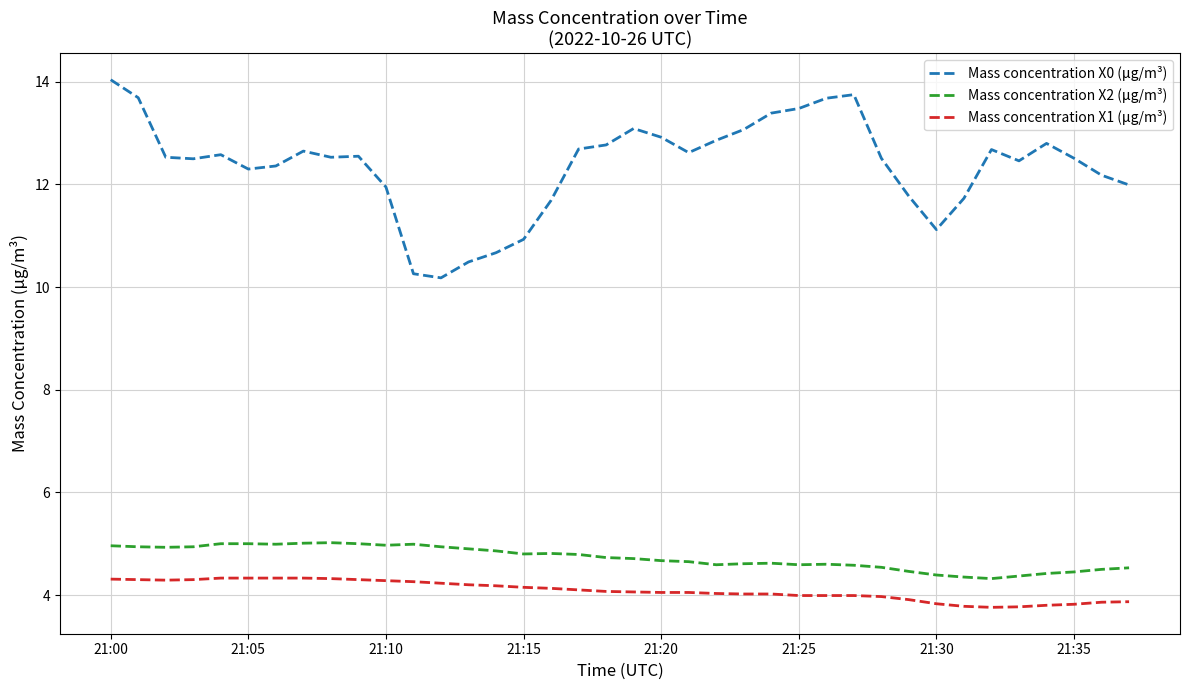

What is the smallest value displayed?

3.8